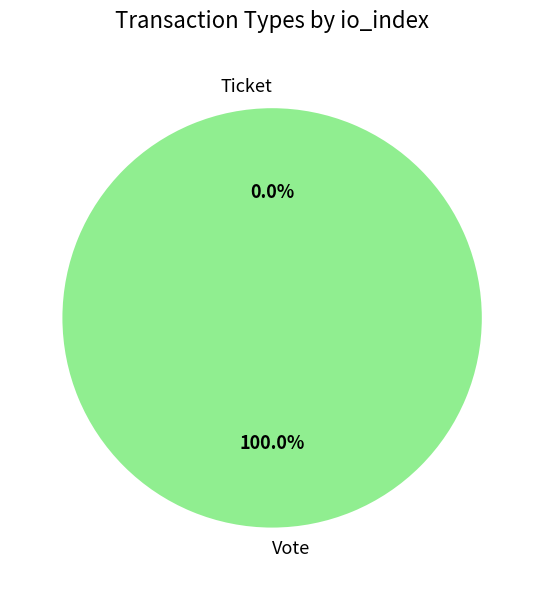

What is the change in value from Vote to Ticket?

-1